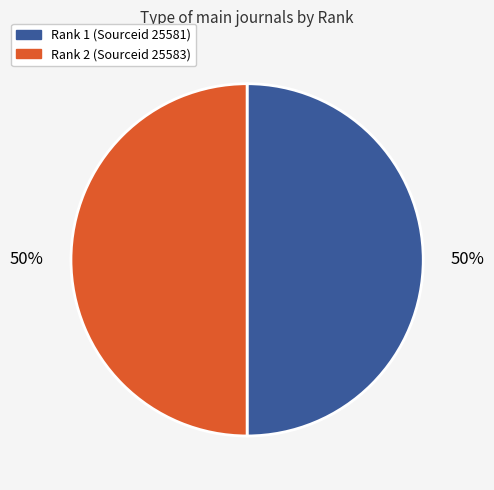

To the nearest percent, what portion does Rank 2 (Sourceid 25583) represent?

50%